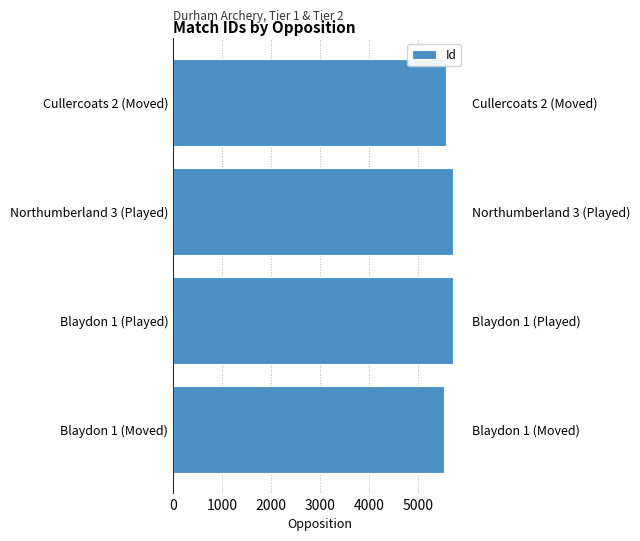

What is the smallest value displayed?

5523